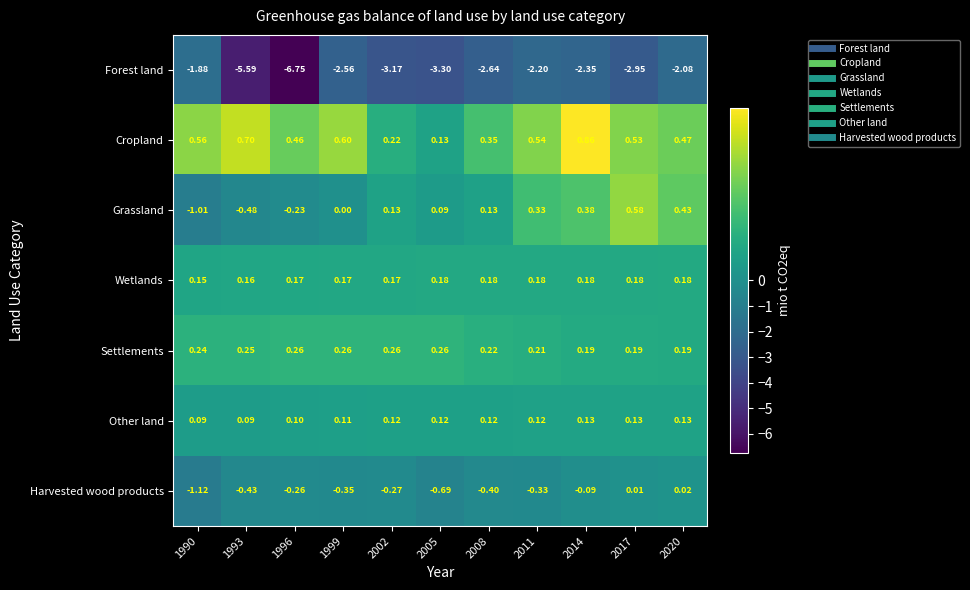

Rank the series at 1999 from highest to lowest value.

Cropland, Settlements, Wetlands, Other land, Grassland, Harvested wood products, Forest land